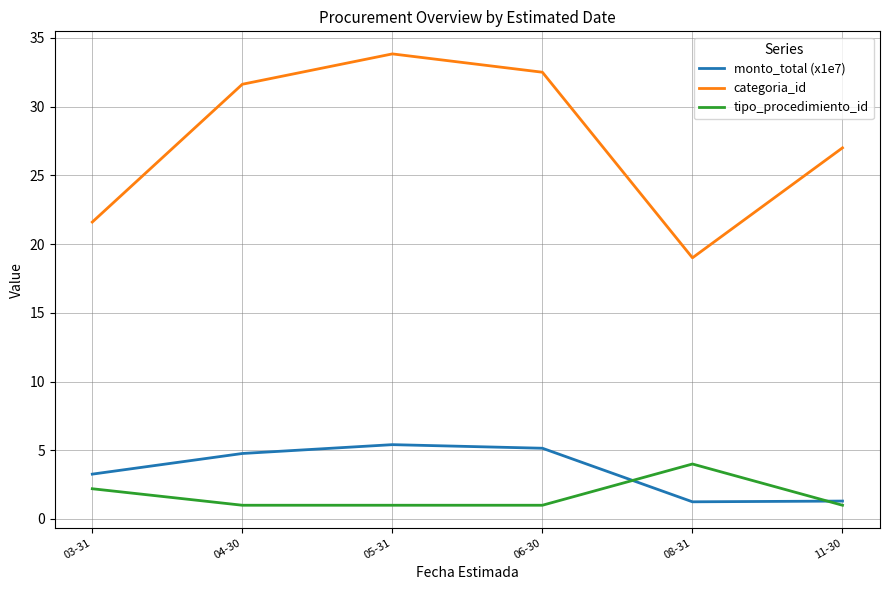

True or false: categoria_id and tipo_procedimiento_id intersect in this chart.

False